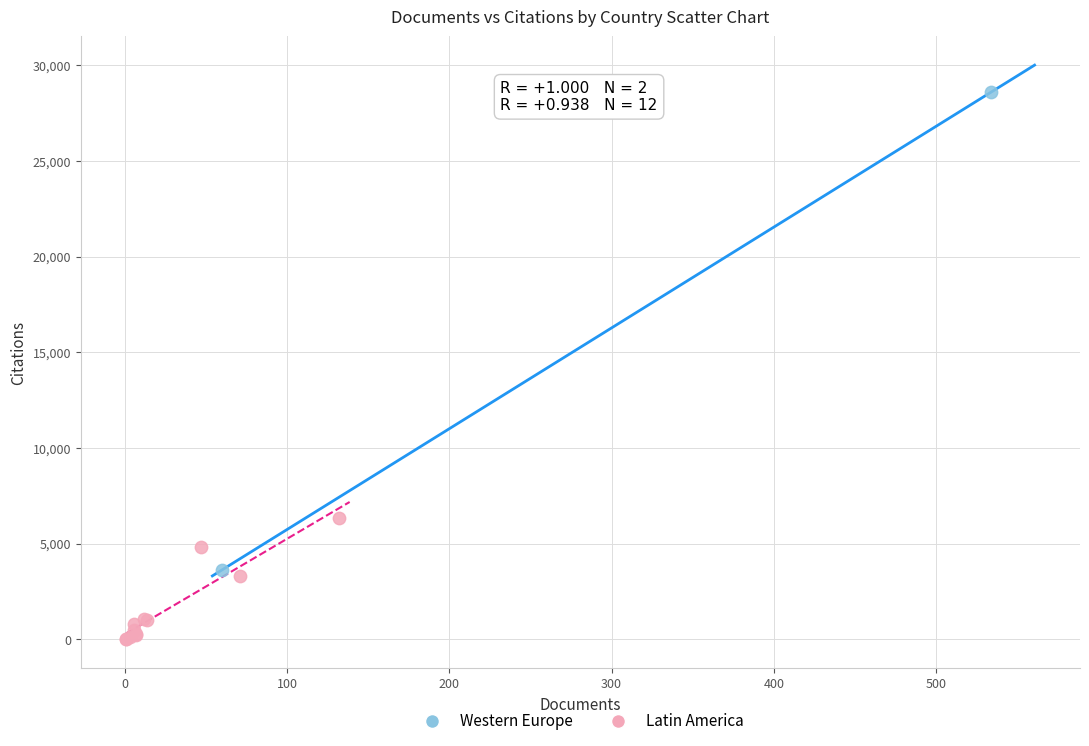

What are all the series names shown in the legend?

Western Europe, Latin America